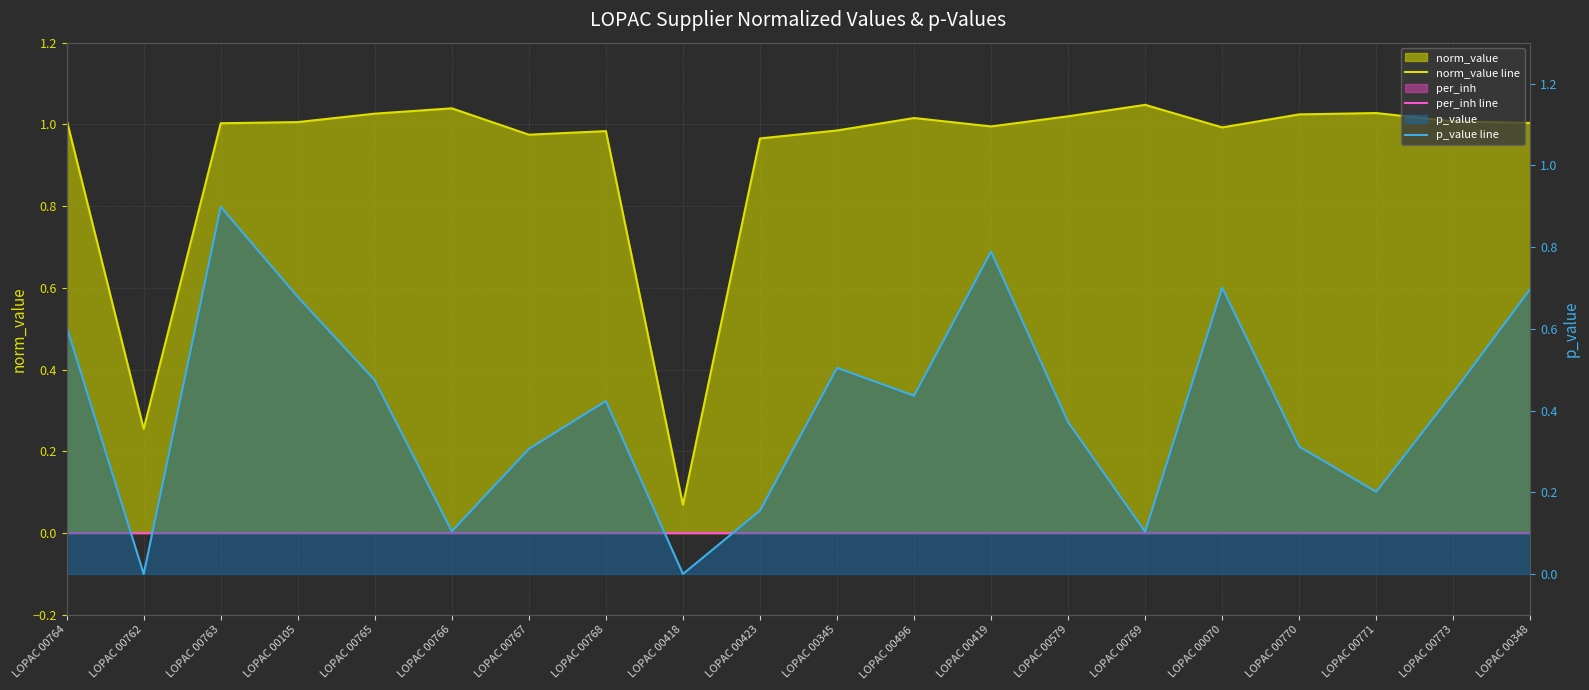

Which series has the largest total across all categories?

norm_value line